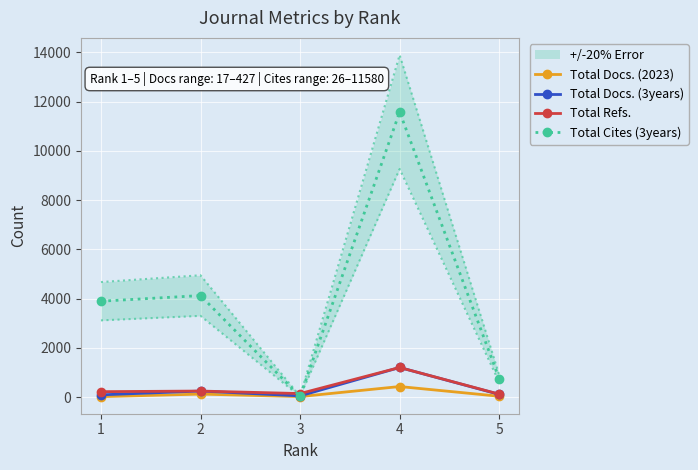

What is the approximate value of Total Cites (3years) at 4, to the nearest 10?

11580